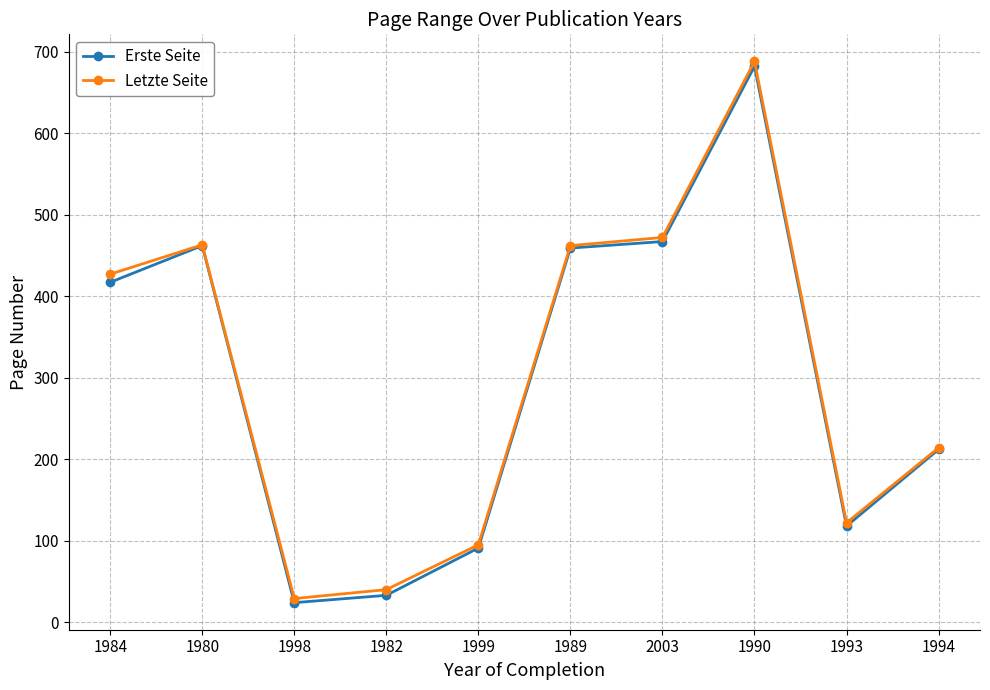

At how many categories does at least one series exceed 185?

6